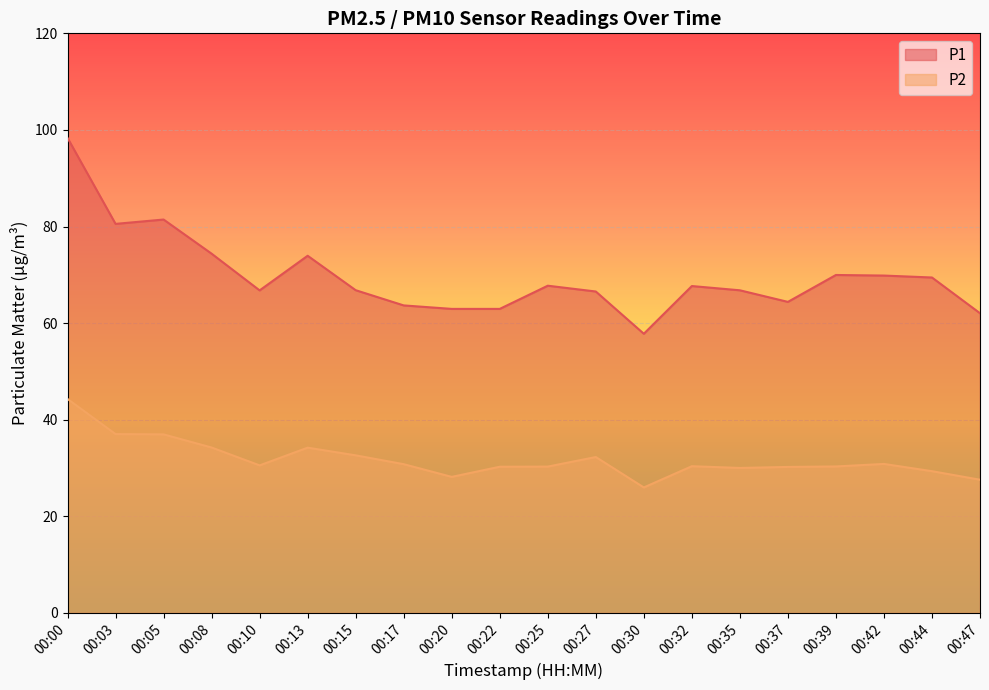

Rank the series by their average value, from highest to lowest.

P1, P2